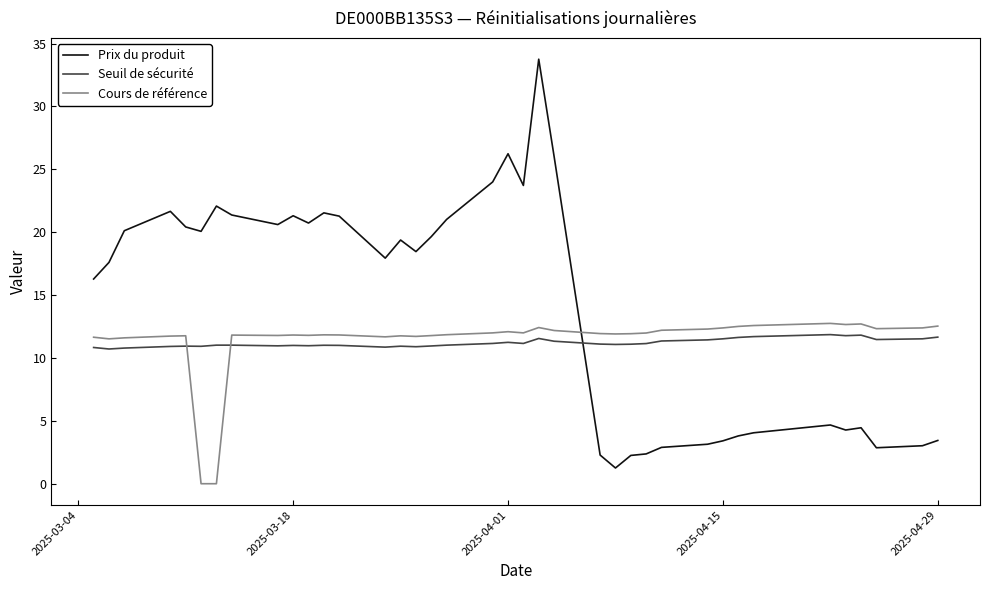

Rank the series by their maximum value, from lowest to highest.

Seuil de sécurité, Cours de référence, Prix du produit